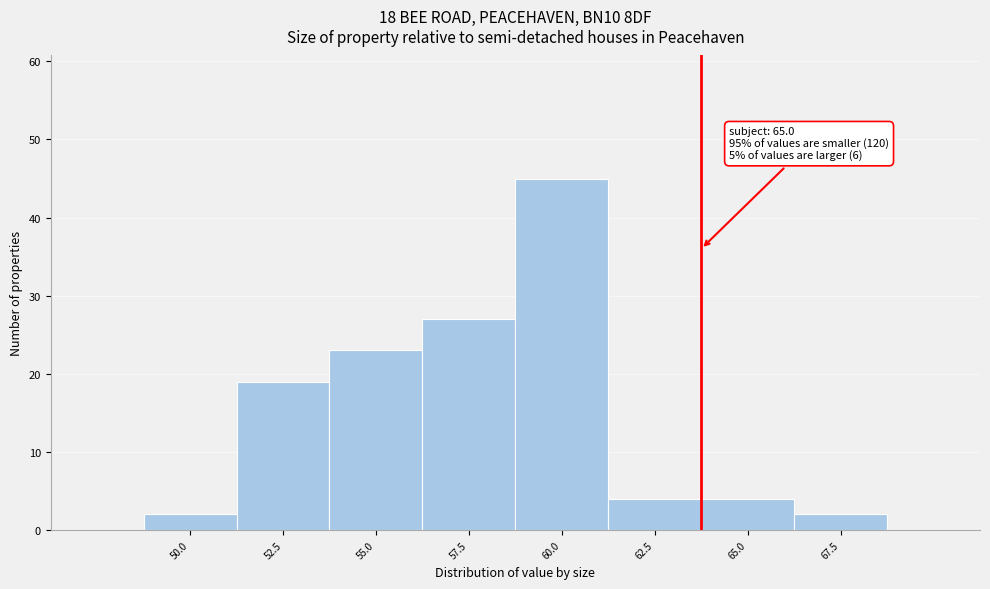

Reading left to right, list all the values displayed in this chart.

2	19	23	27	45	4	4	2